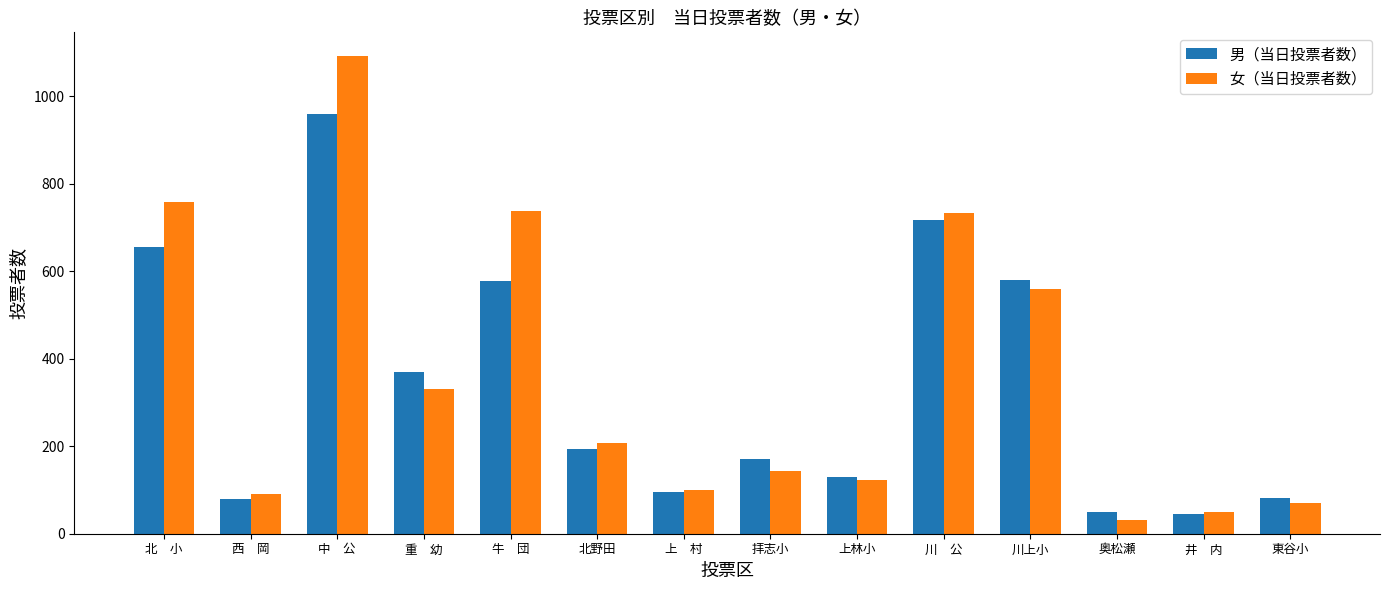

What are all the series names shown in the legend?

男（当日投票者数）, 女（当日投票者数）